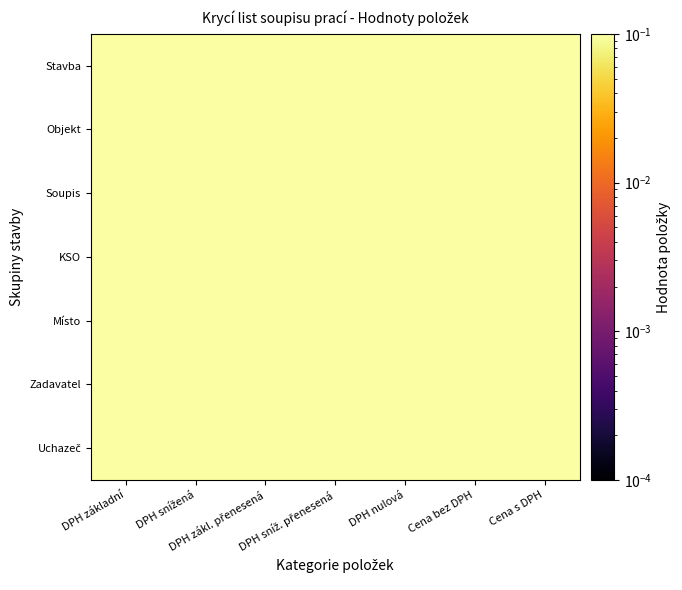

Which has a higher value, DPH základní or Cena s DPH?

Cena s DPH